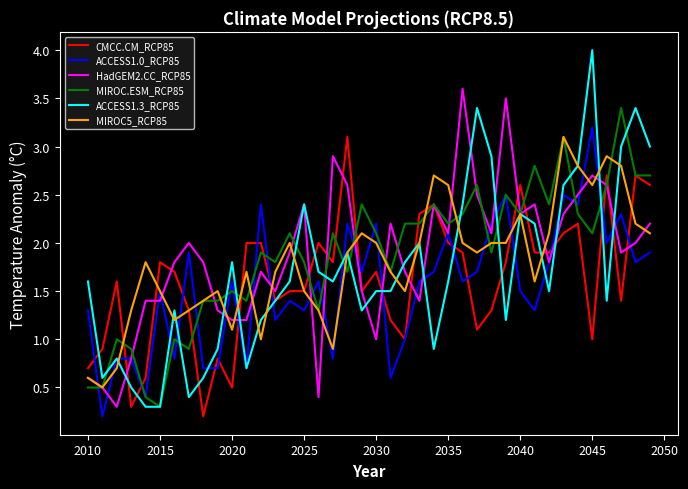

What is the greatest value displayed?

4.0